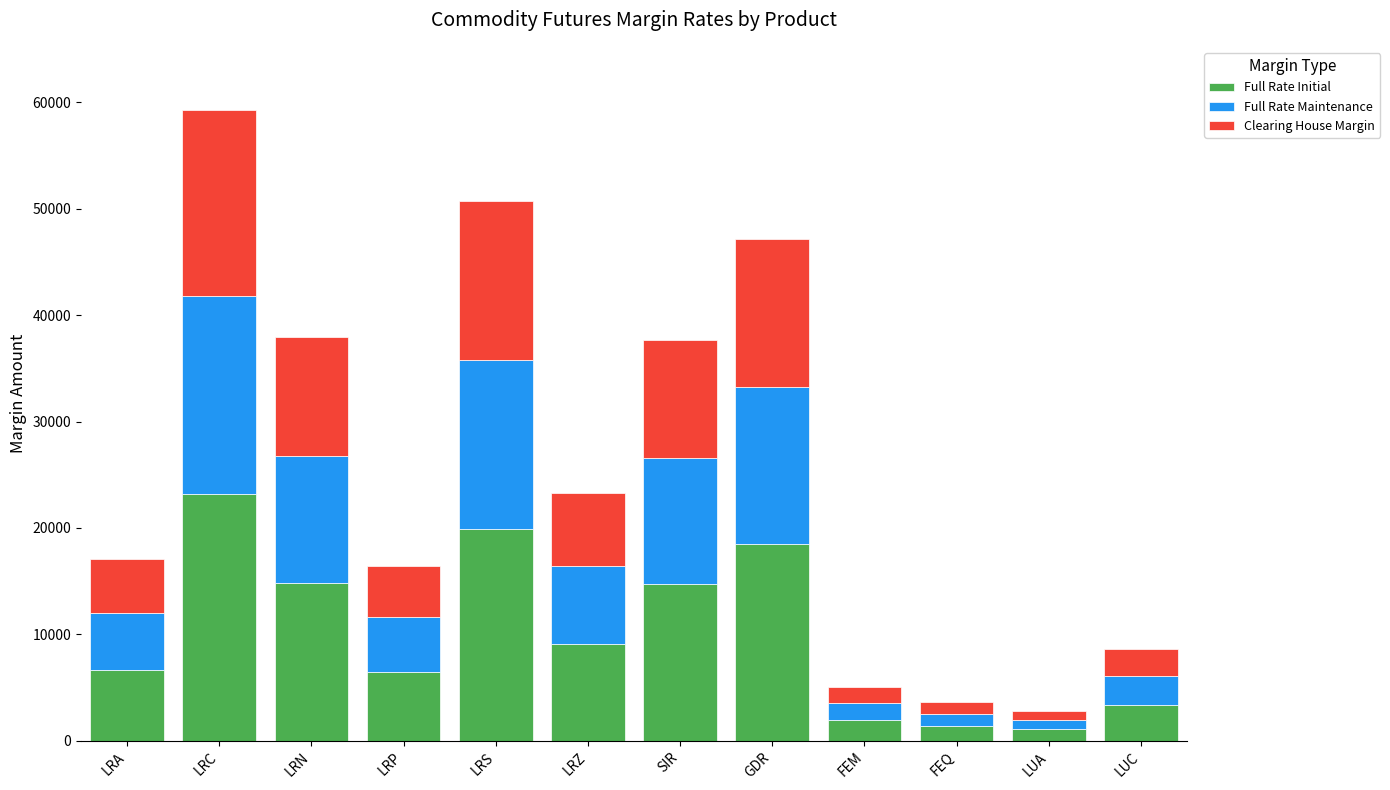

What is the highest value of the Full Rate Initial series?

23235